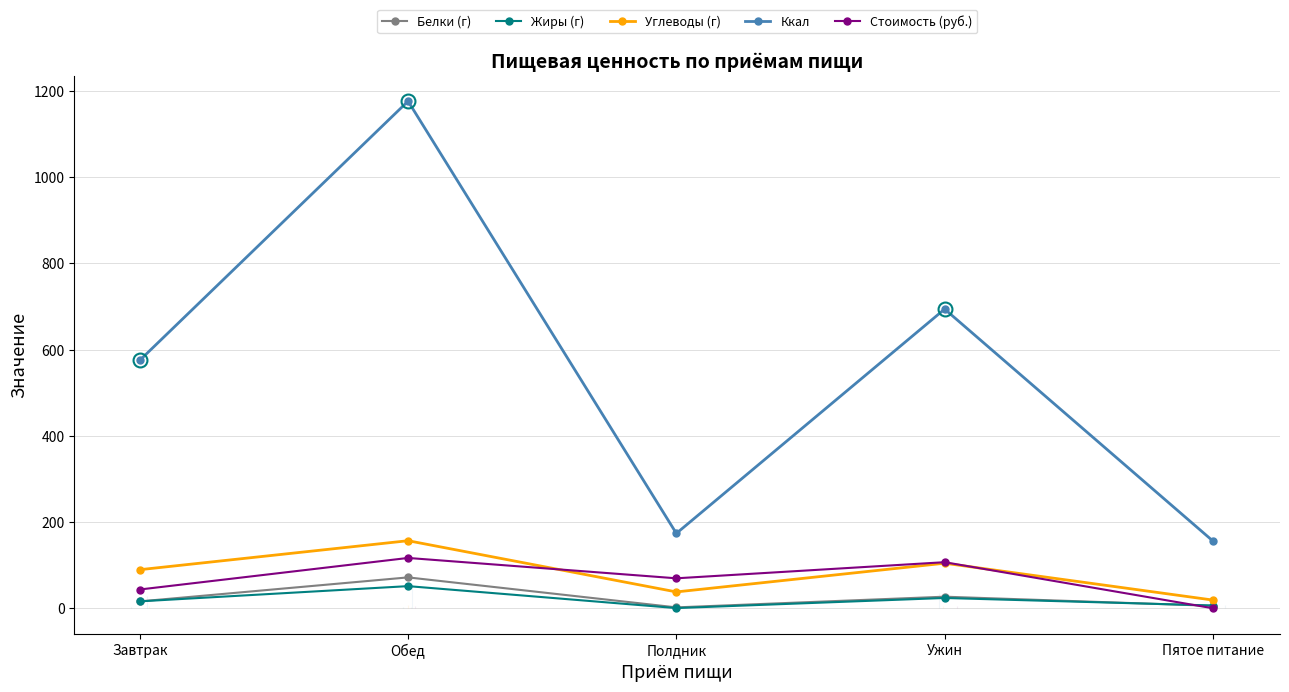

What is the difference between the highest and lowest values at Пятое питание?

156.0